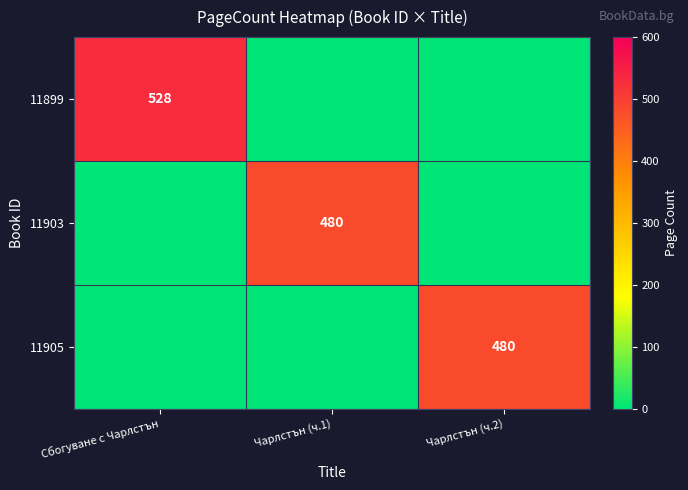

The value of 11899 at Сбогуване с Чарлстън is 528. True or false?

True